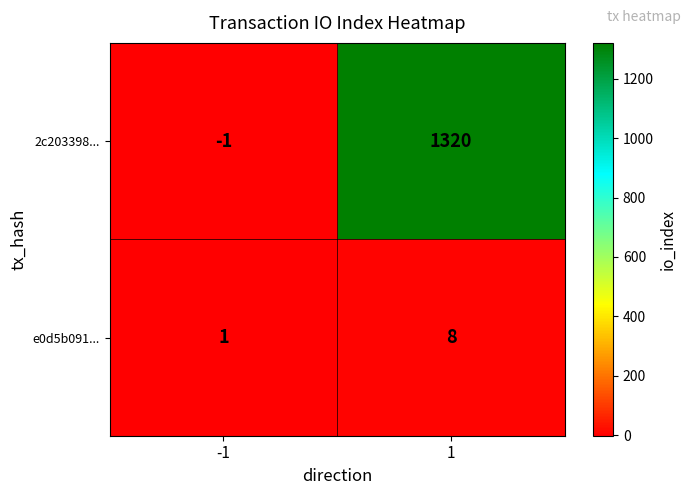

What is the total value across all series at 1?

1328